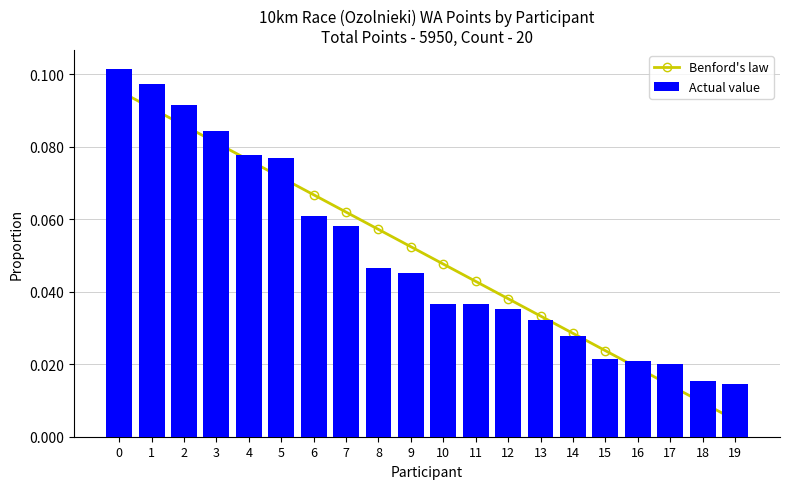

Reading left to right, extract all data points from this chart.

Benford's law: 0.1	0.1	0.1	0.1	0.1	0.1	0.1	0.1	0.1	0.1	0.0	0.0	0.0	0.0	0.0	0.0	0.0	0.0	0.0	0.0
Actual value: 0.1	0.1	0.1	0.1	0.1	0.1	0.1	0.1	0.0	0.0	0.0	0.0	0.0	0.0	0.0	0.0	0.0	0.0	0.0	0.0